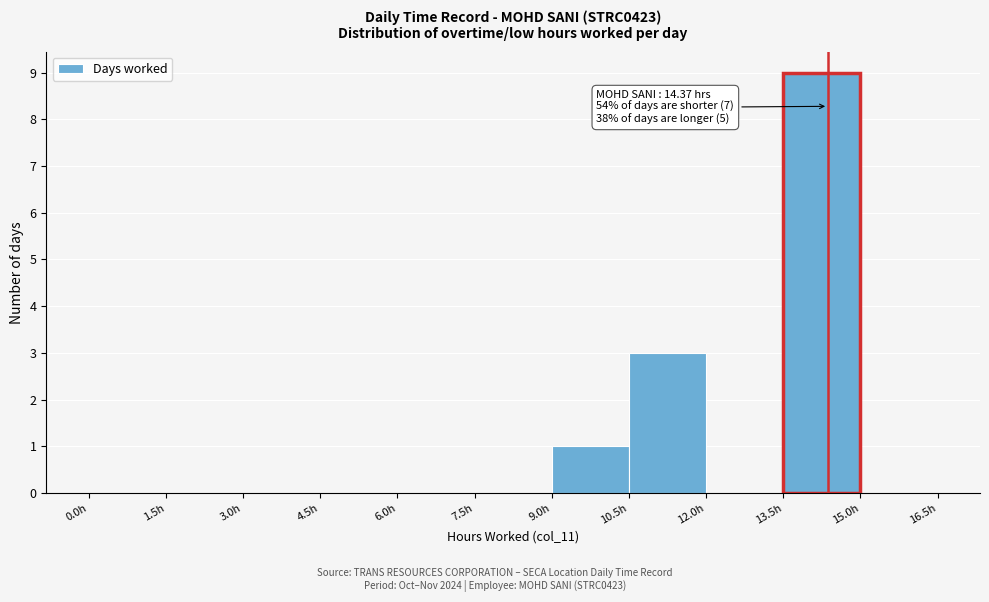

Which range on the x-axis has the tallest bar?

13.5 to 15.0